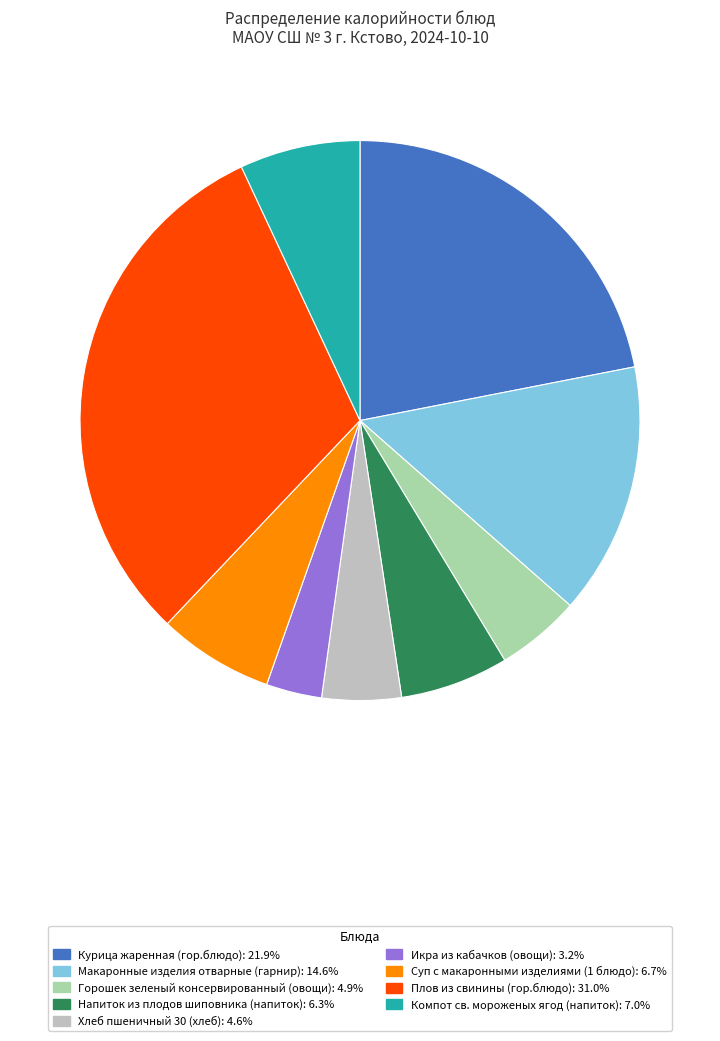

Is there a majority slice in this chart?

No